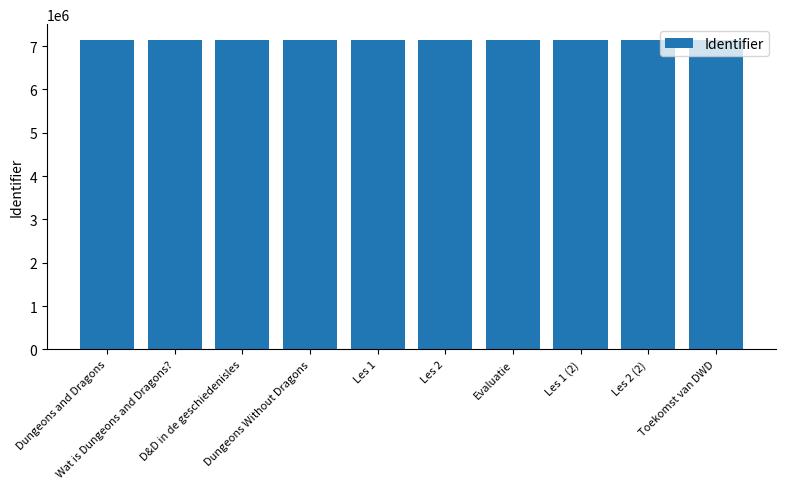

What is the value of the 1st bar from the left?

7141494